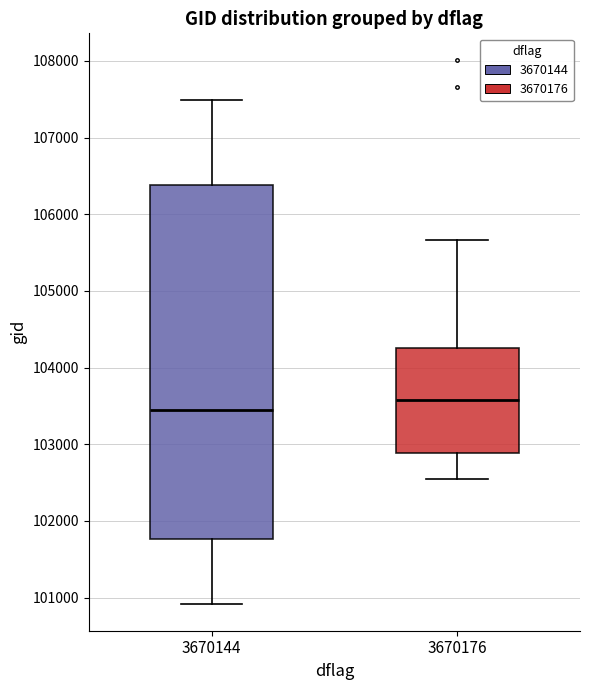

Where does the lower whisker of the box at x = 3670176 end on the y-axis? The values are not printed on the chart, so give them approximately, as read against the axis.

102500